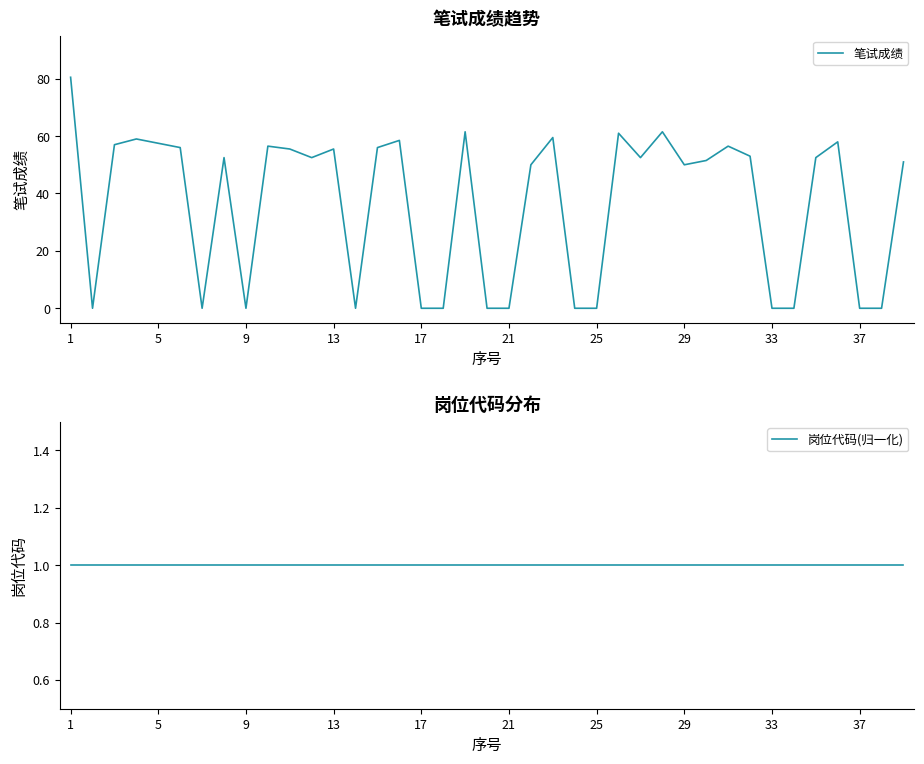

At which label does 岗位代码(归一化) reach its minimum?

1